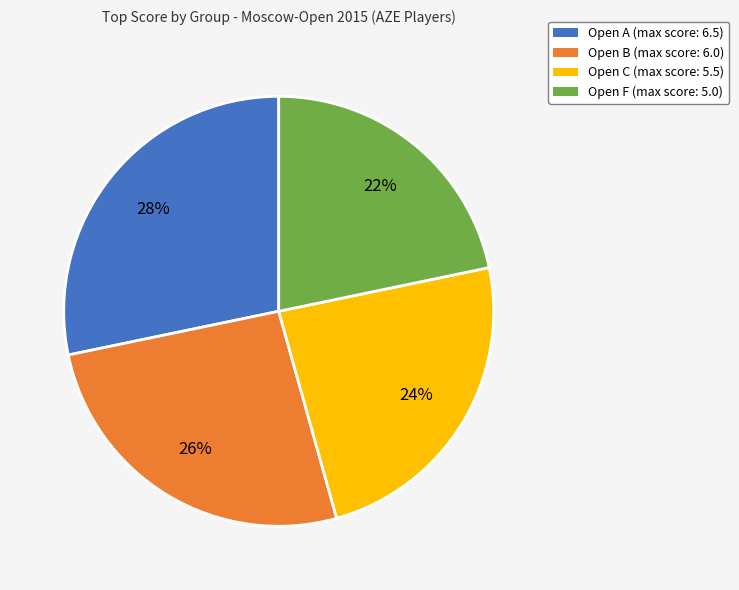

Which slice is the largest?

Open A